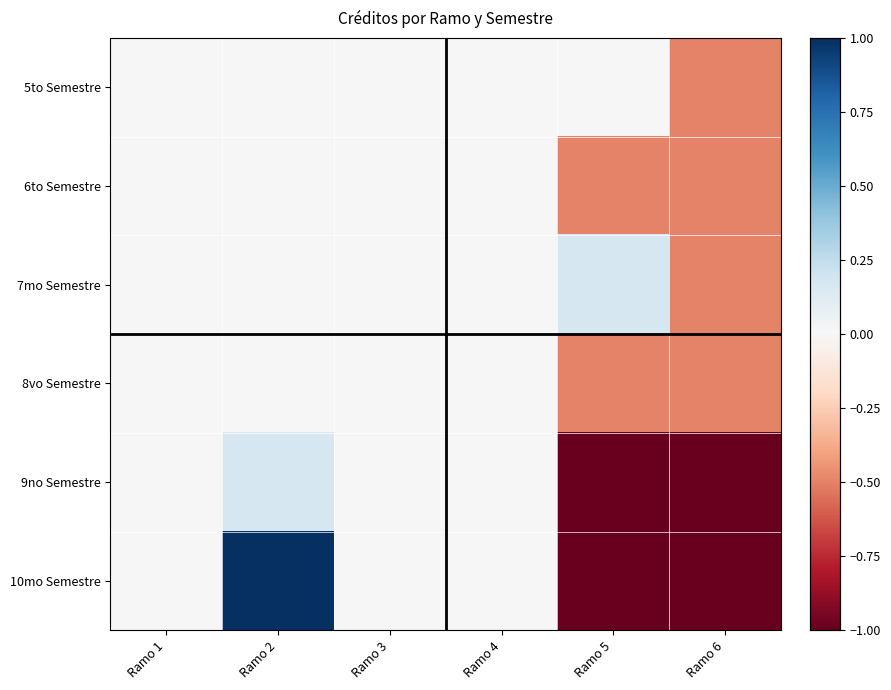

Reading left to right, transcribe all the data shown in this chart.

5to Semestre: Ramo 1=0.0	Ramo 2=0.0	Ramo 3=0.0	Ramo 4=0.0	Ramo 5=0.0	Ramo 6=-0.5
6to Semestre: Ramo 1=0.0	Ramo 2=0.0	Ramo 3=0.0	Ramo 4=0.0	Ramo 5=-0.5	Ramo 6=-0.5
7mo Semestre: Ramo 1=0.0	Ramo 2=0.0	Ramo 3=0.0	Ramo 4=0.0	Ramo 5=0.2	Ramo 6=-0.5
8vo Semestre: Ramo 1=0.0	Ramo 2=0.0	Ramo 3=0.0	Ramo 4=0.0	Ramo 5=-0.5	Ramo 6=-0.5
9no Semestre: Ramo 1=0.0	Ramo 2=0.2	Ramo 3=0.0	Ramo 4=0.0	Ramo 5=-1.0	Ramo 6=-1.0
10mo Semestre: Ramo 1=0.0	Ramo 2=1.0	Ramo 3=0.0	Ramo 4=0.0	Ramo 5=-1.0	Ramo 6=-1.0